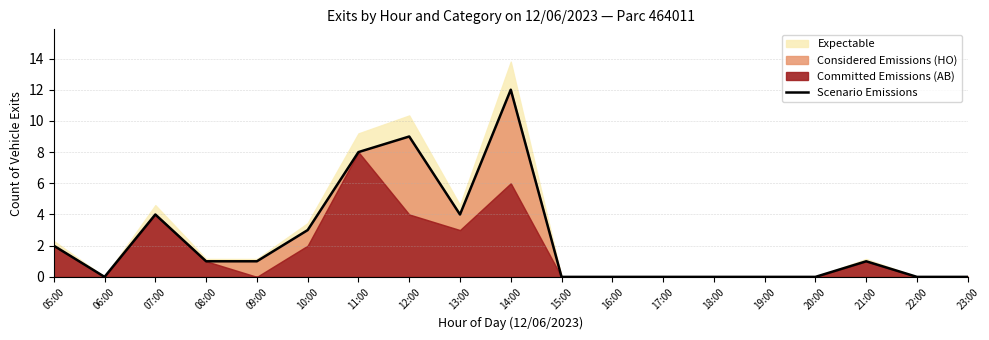

The value at 05:00 is 2. True or false?

True